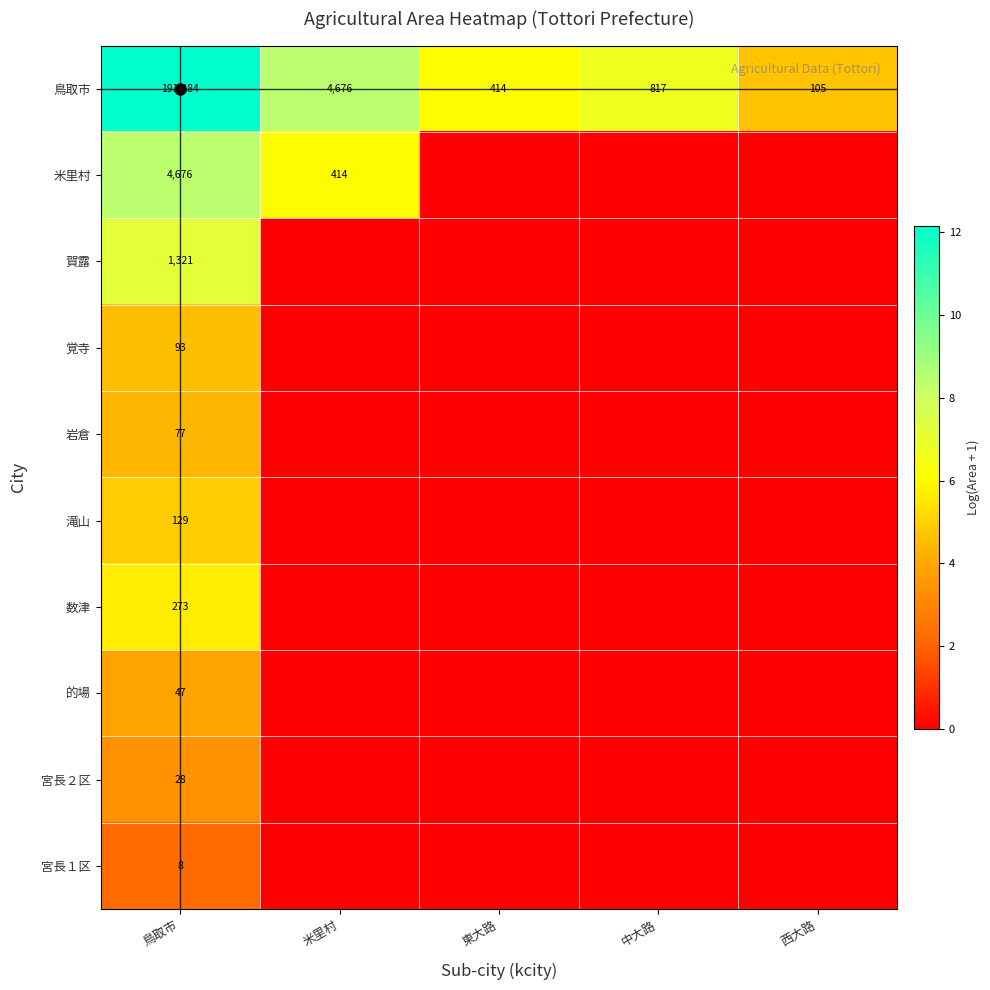

At which category is the sum across all series the highest?

鳥取市